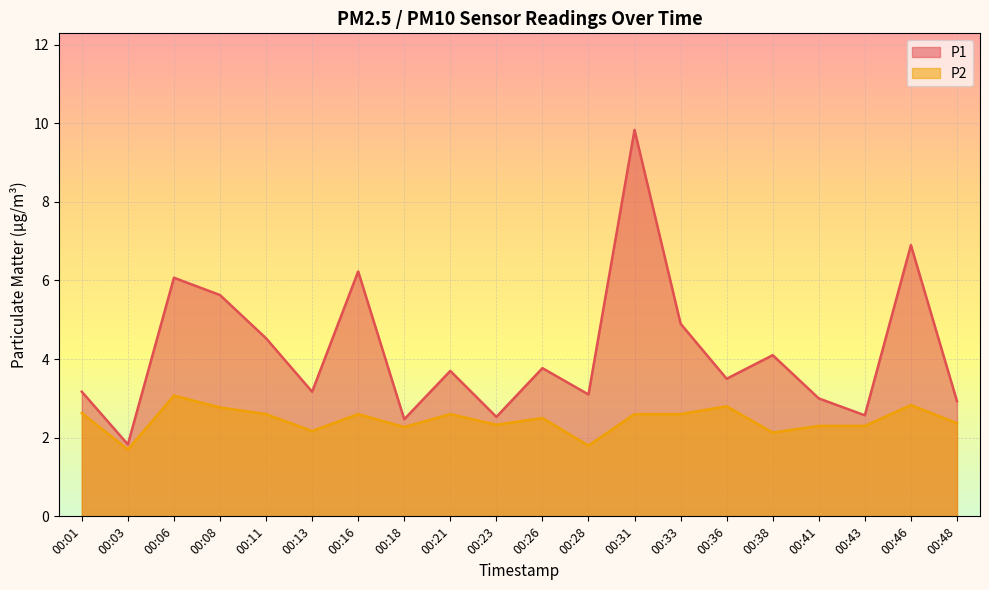

Does the chart display data point markers on the line(s)?

No